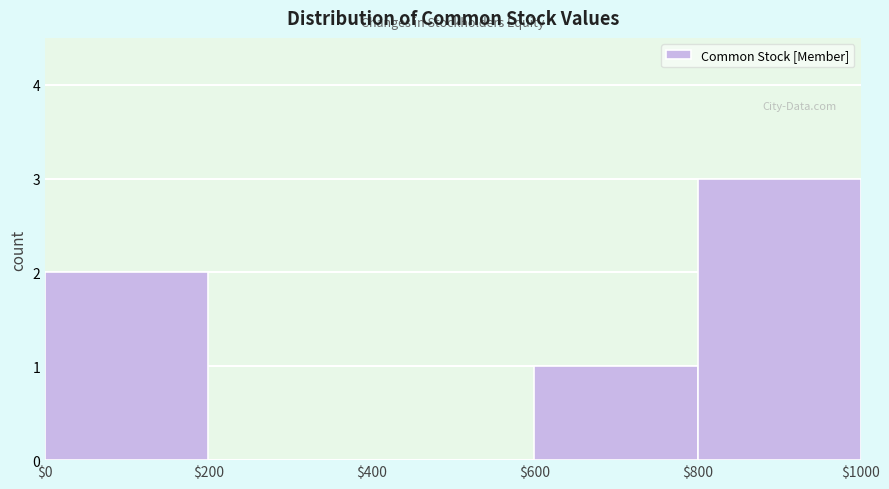

Reading left to right, list every bar in this chart as the range it spans on the x-axis followed by its height. The values are not printed on the chart, so give them approximately, as read against the axis.

$0 to $200: 2
$200 to $400: 0
$400 to $600: 0
$600 to $800: 1
$800 to $1000: 3